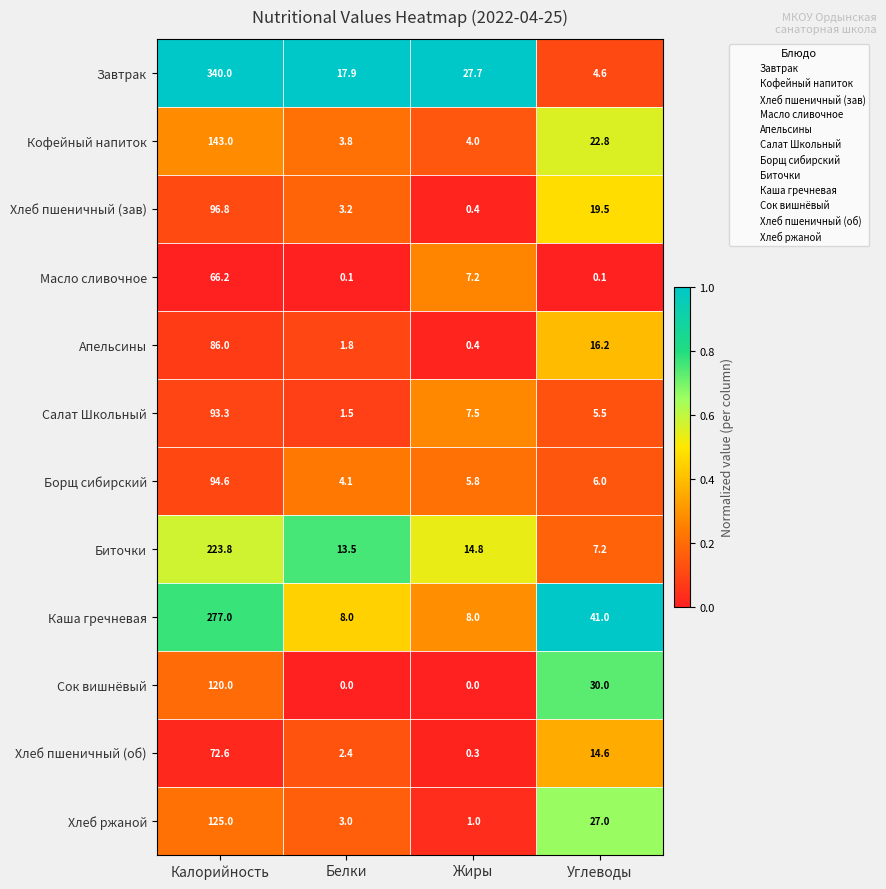

Which category has the highest value in the Салат Школьный series?

Калорийность